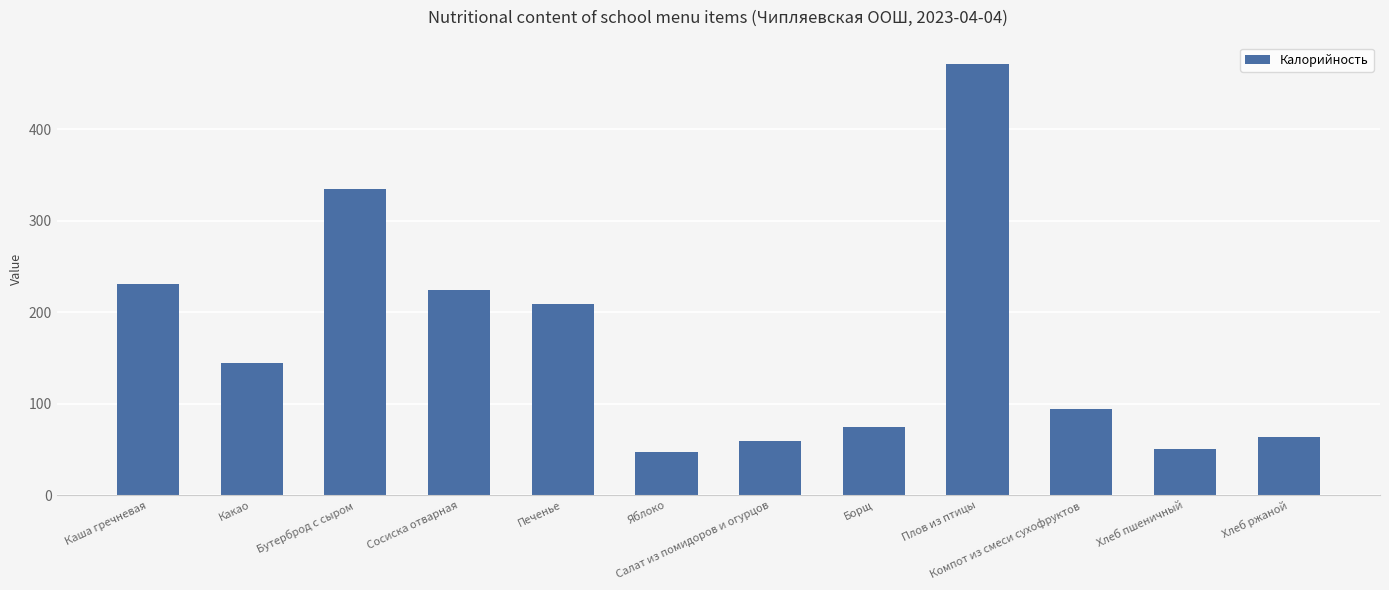

Between Какао and Печенье, which is larger?

Печенье